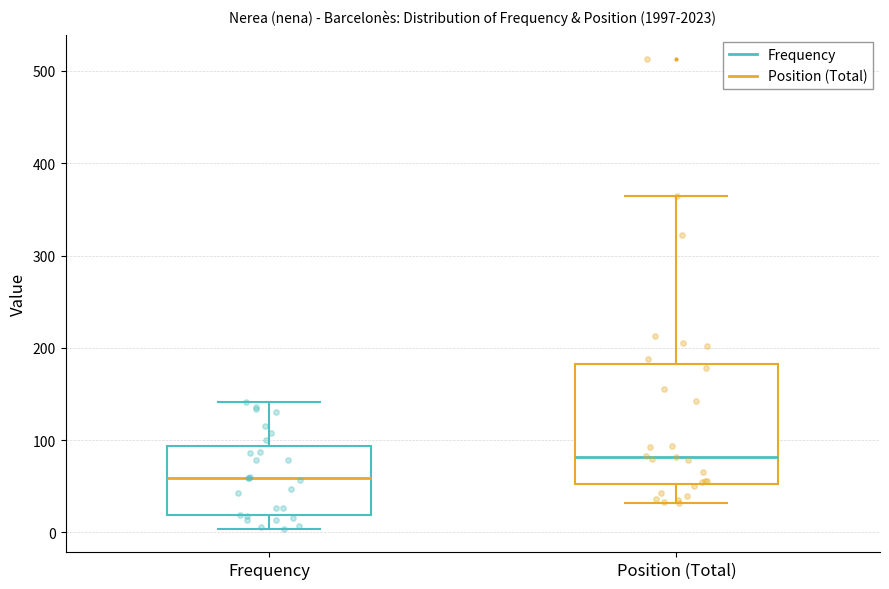

Which box has the highest median line?

Position (Total)